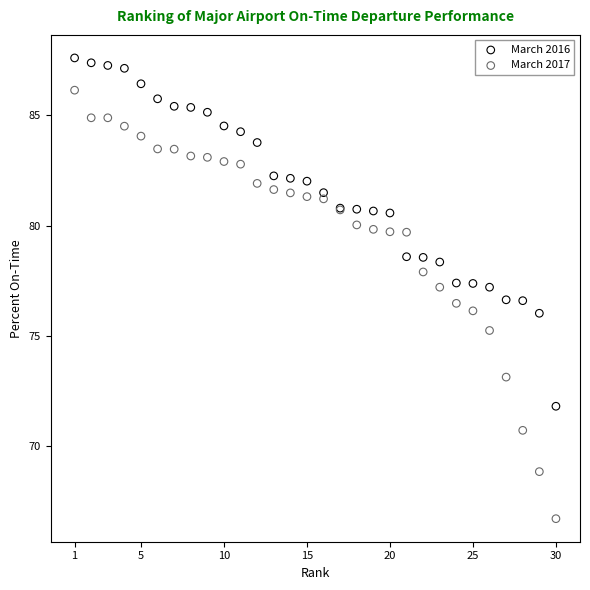

Which series has the largest Y range (max minus min)?

March 2017